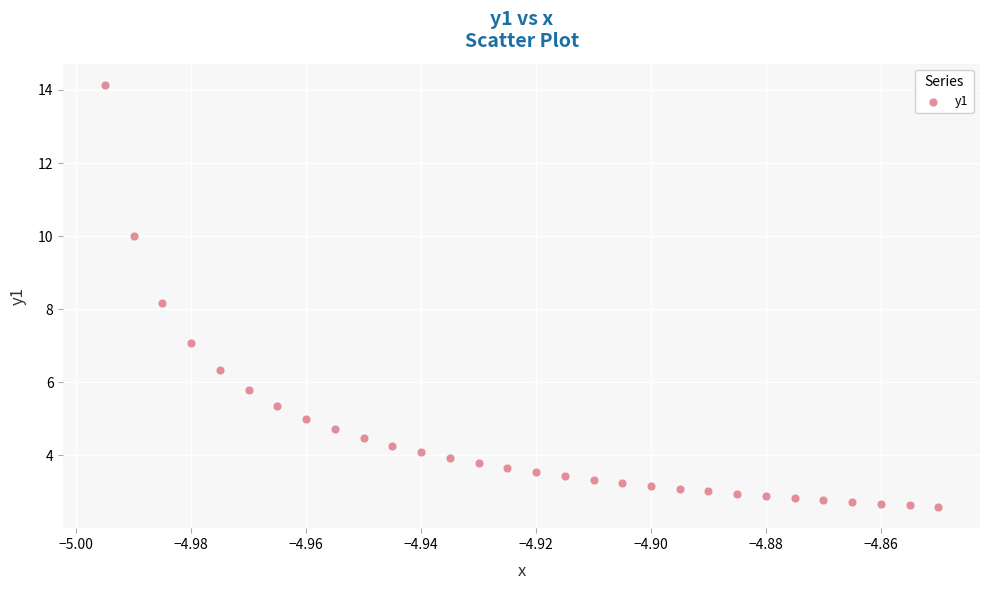

What is the range of Y values (max minus min)?

11.6